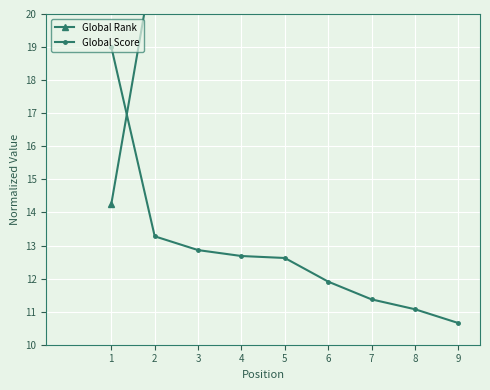

True or false: Global Score and Global Rank cross at least once.

True